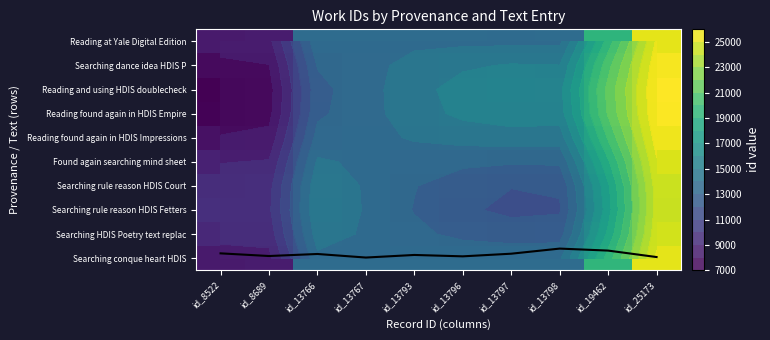

Rank the categories by Searching rule reason HDIS Fetters value from highest to lowest.

id_25173, id_19462, id_13766, id_13767, id_13793, id_13796, id_13798, id_13797, id_8689, id_8522